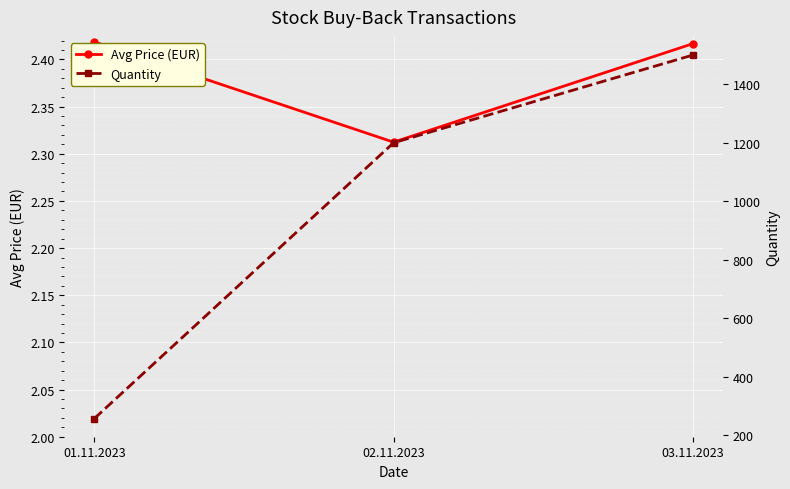

What are all the series names shown in the legend?

Avg Price (EUR), Quantity